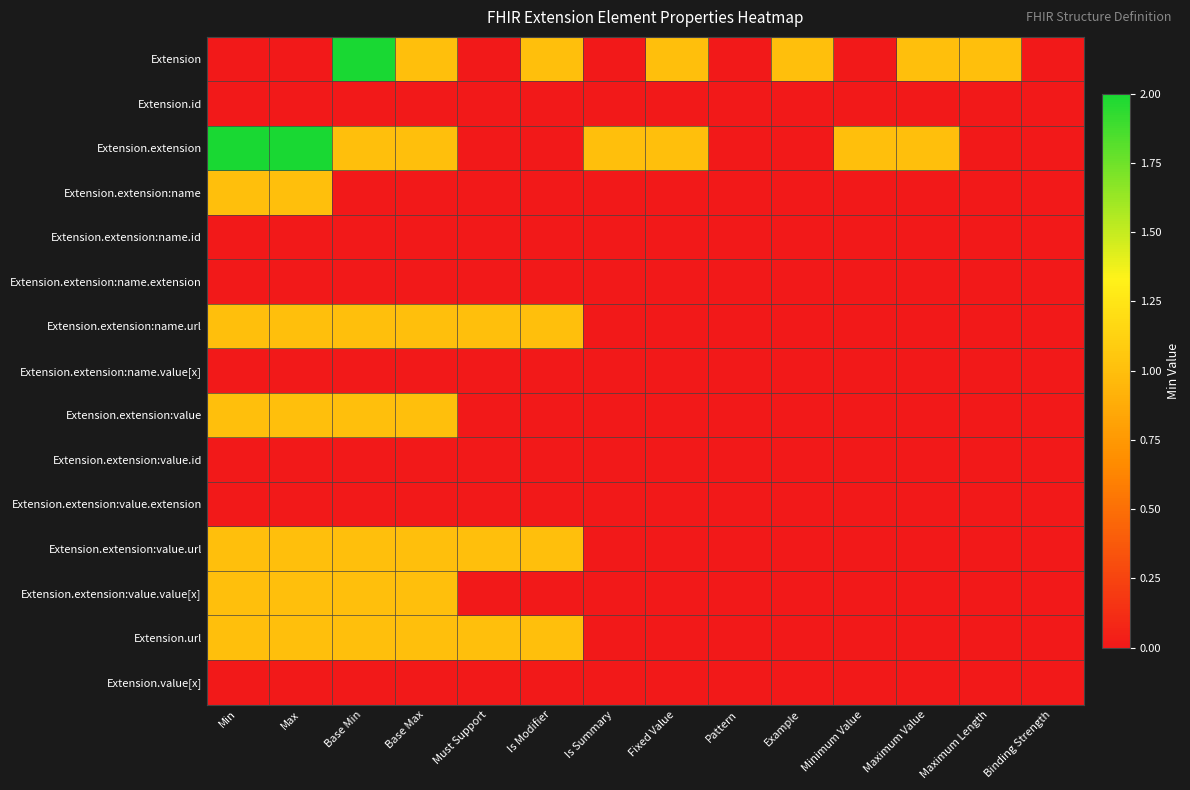

Which has a higher value, Is Modifier or Base Max?

Is Modifier